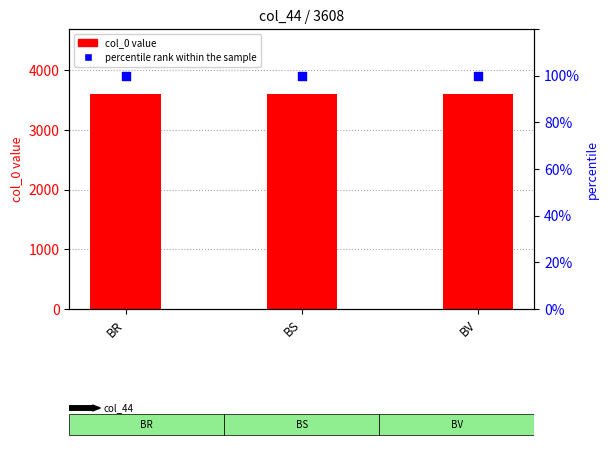

What are all the series names shown in the legend?

col_0, percentile rank within the sample